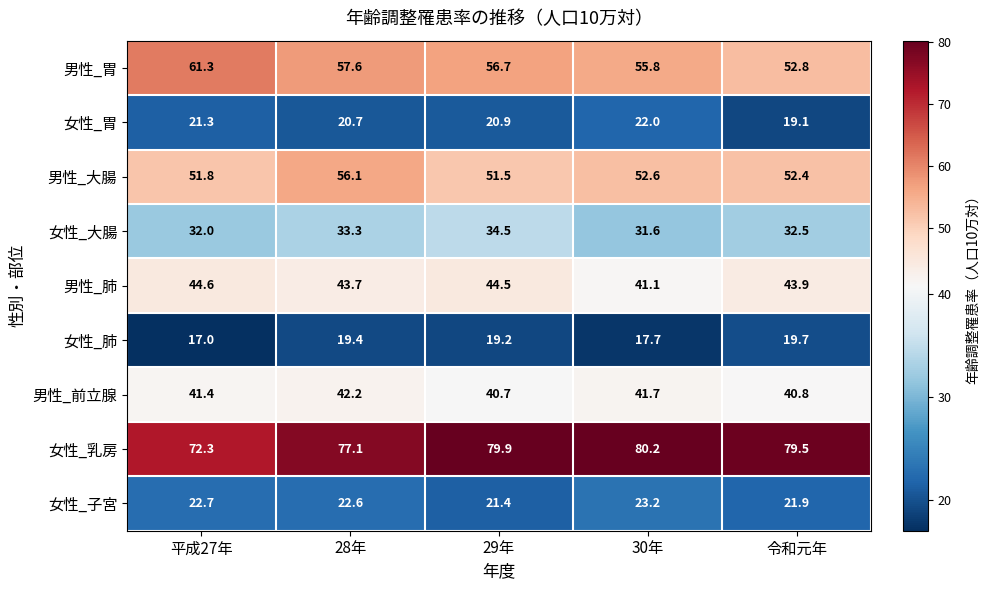

Which series changed the most between 28年 and 令和元年?

男性_胃